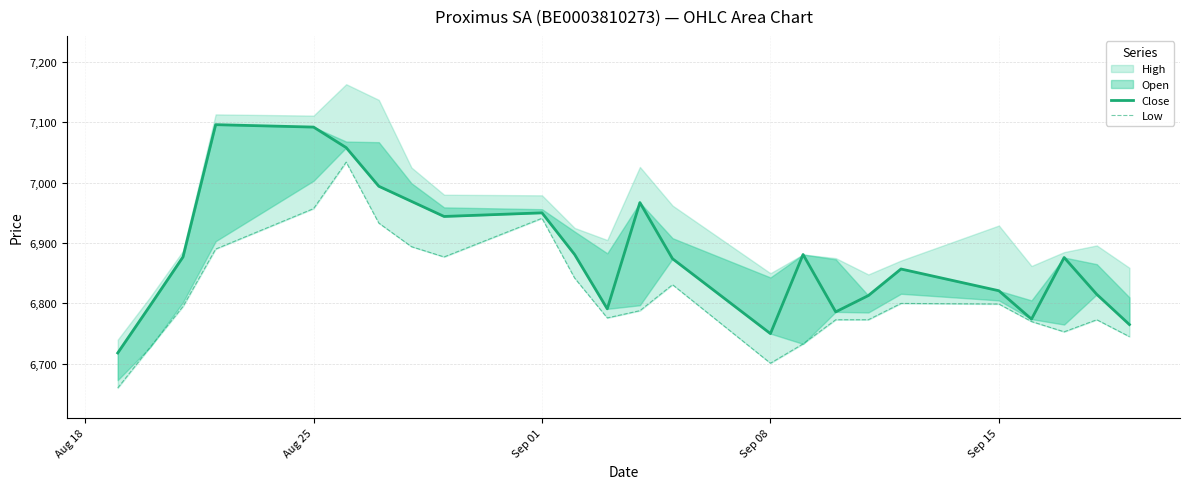

What is the minimum value for Low?

6660